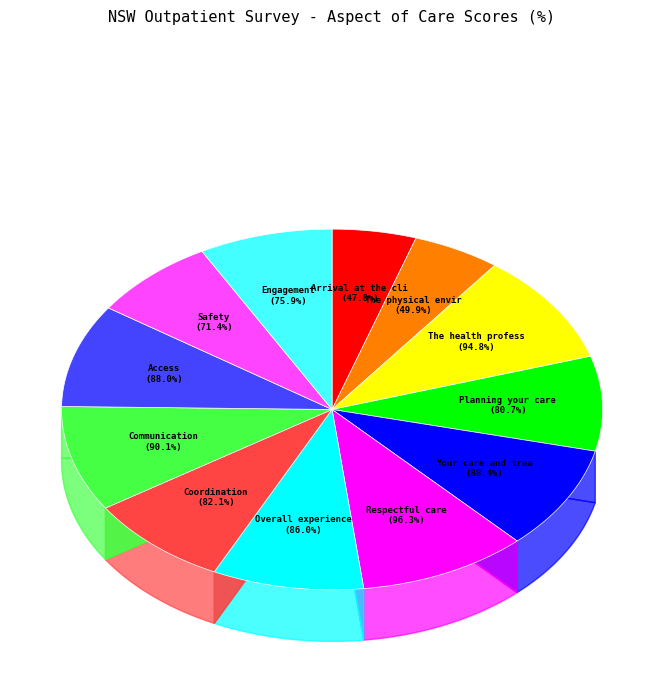

Which category has the smallest portion of the pie?

Arrival at the clinic